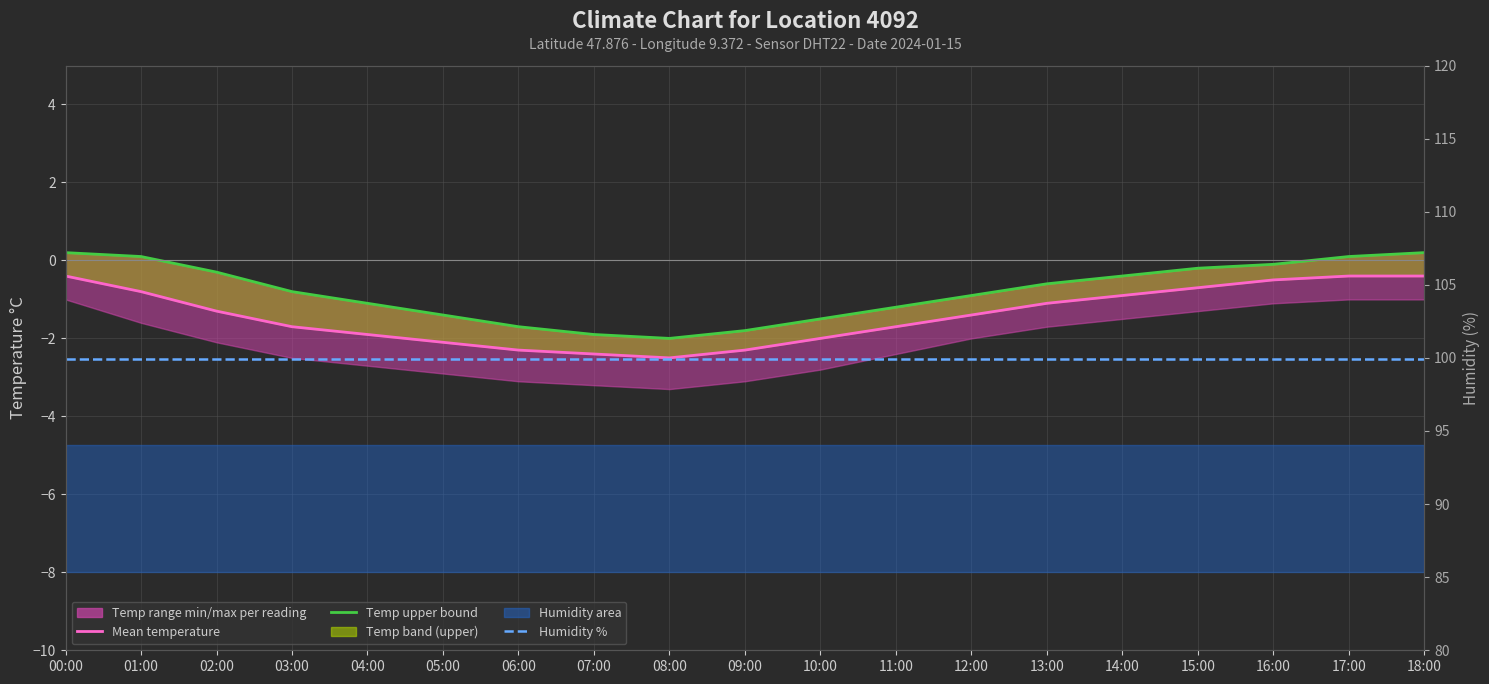

Is the value of Mean temperature at 15:00 greater than the value of Humidity % at 10:00?

No